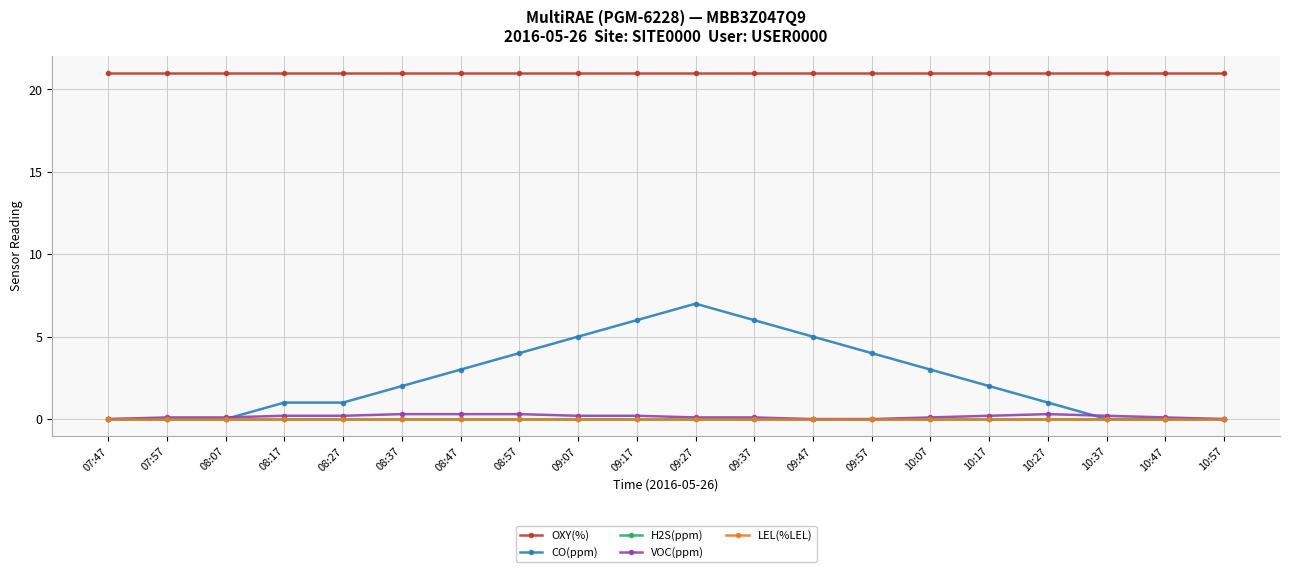

What is the average value of the VOC(ppm) series?

0.1